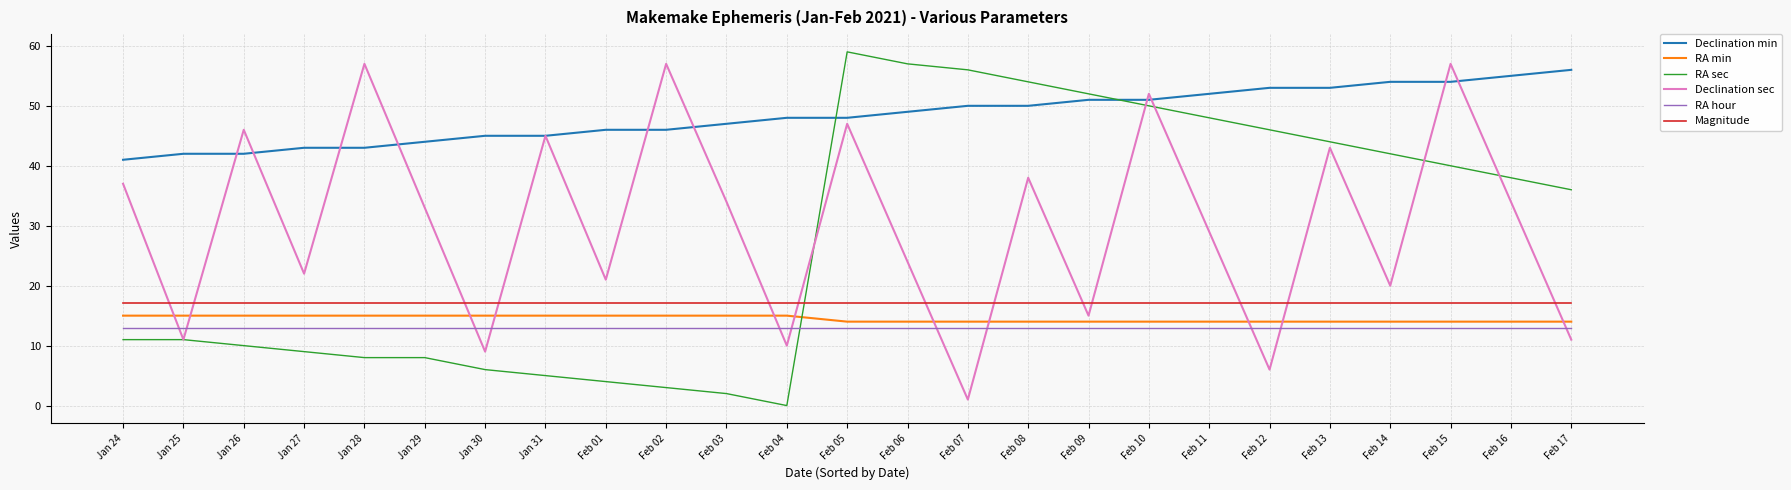

True or false: RA hour has a value of 22.8 at Feb 06.

False